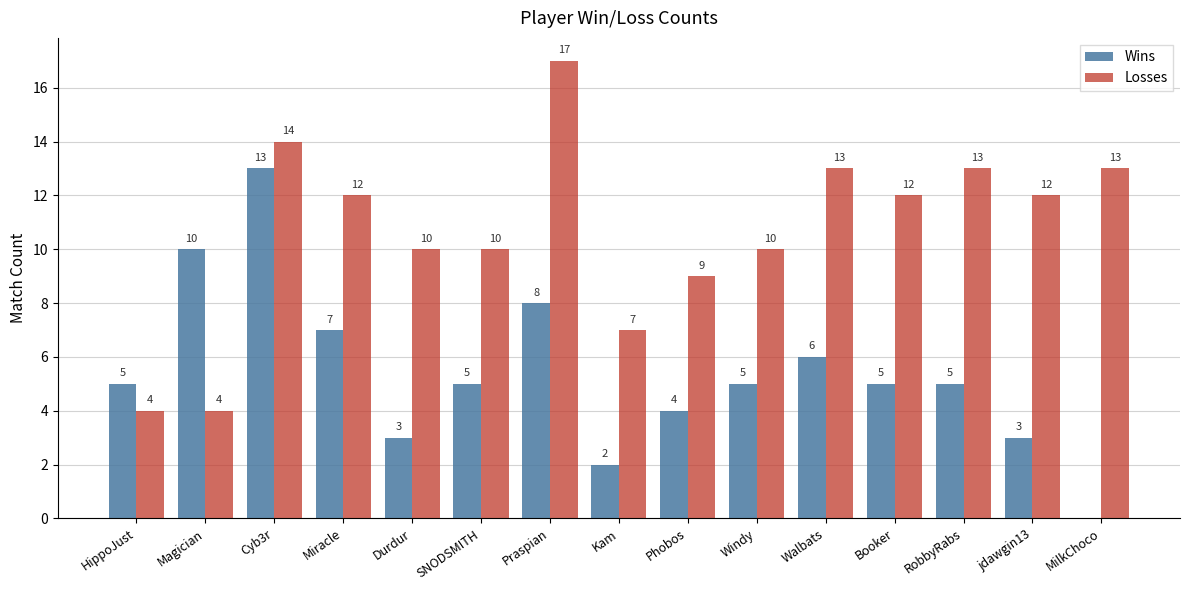

Is it true that Wins equals 4 at jdawgin13?

False